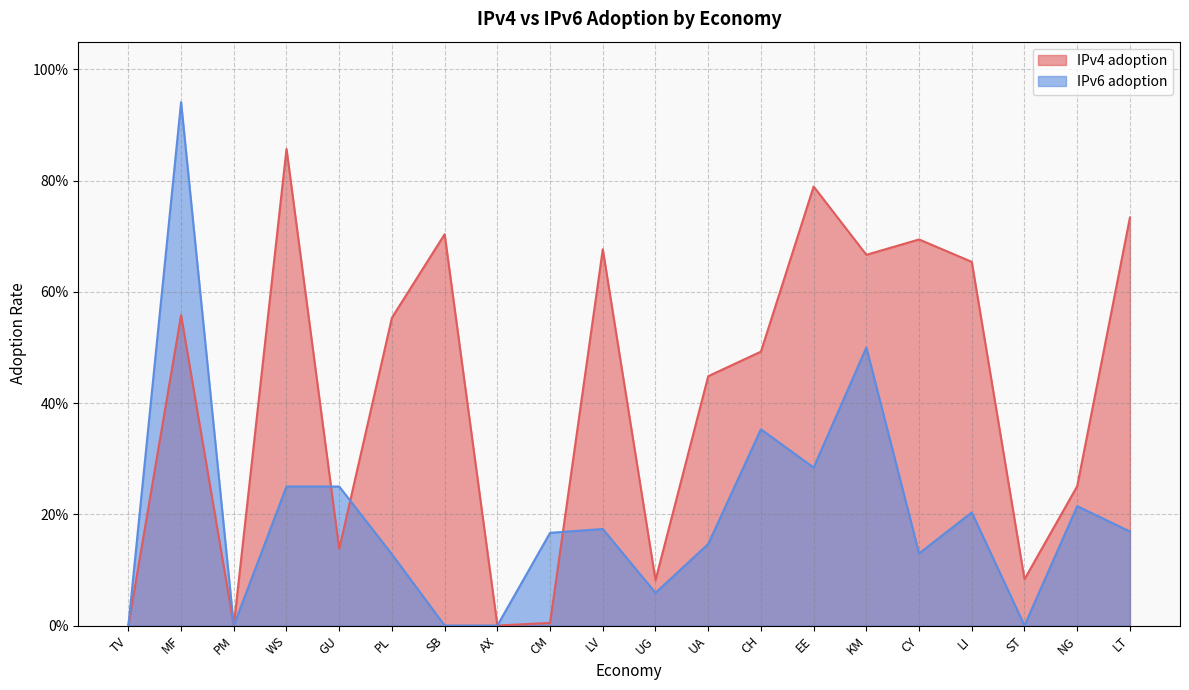

Where is the first local minimum for IPv4 adoption?

PM